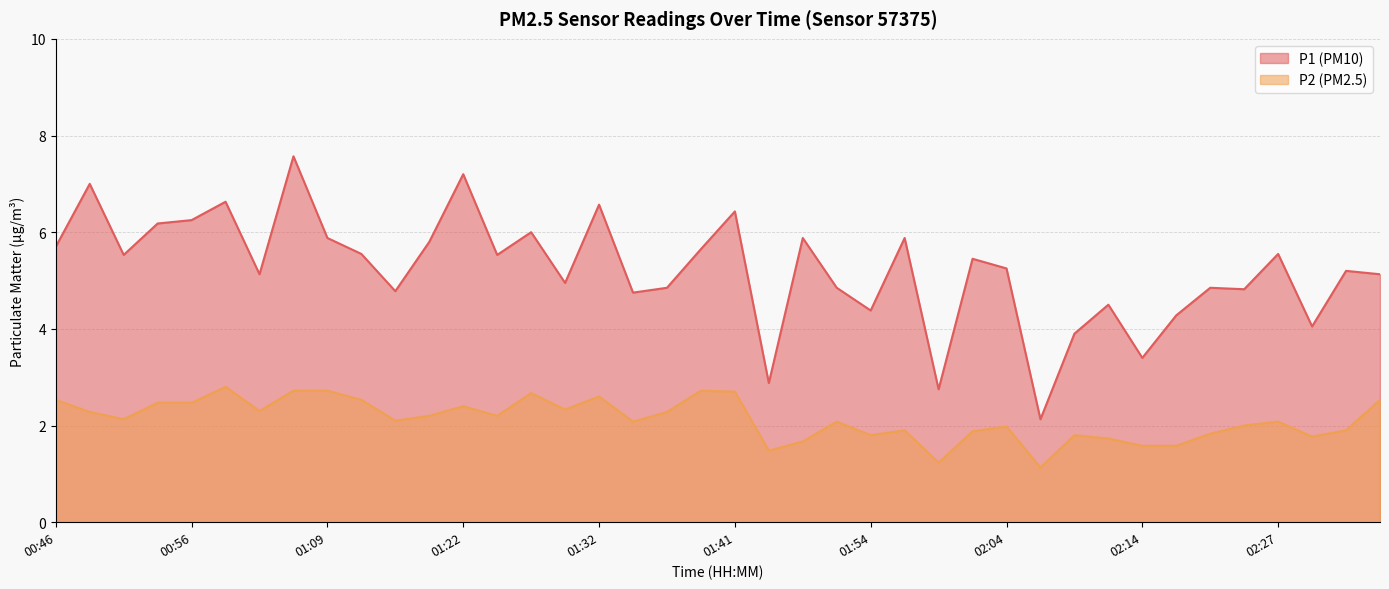

Where is the first local minimum for P2?

00:51